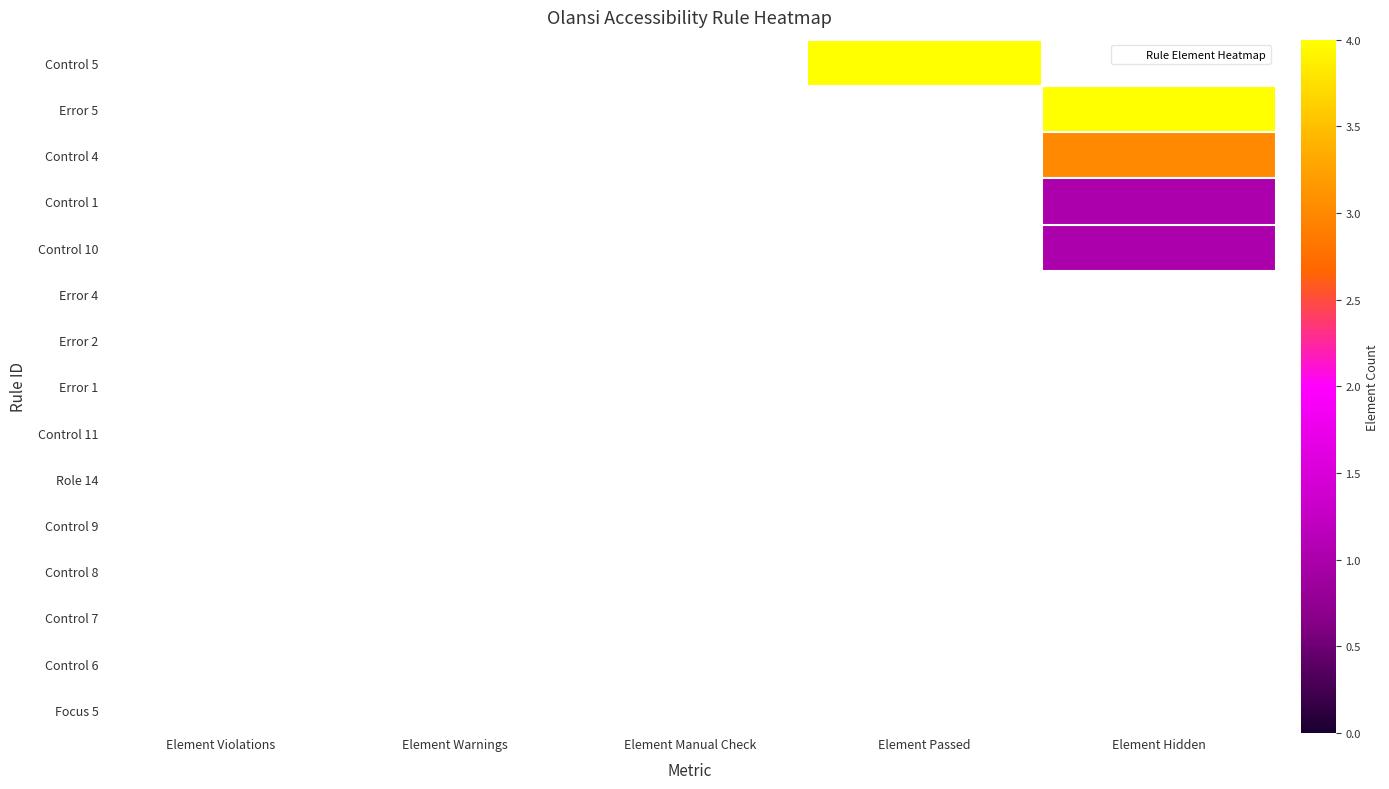

At Element Passed, list the series in order from largest to smallest.

Control 5, Error 5, Control 4, Control 1, Control 10, Error 4, Error 2, Error 1, Control 11, Role 14, Control 9, Control 8, Control 7, Control 6, Focus 5